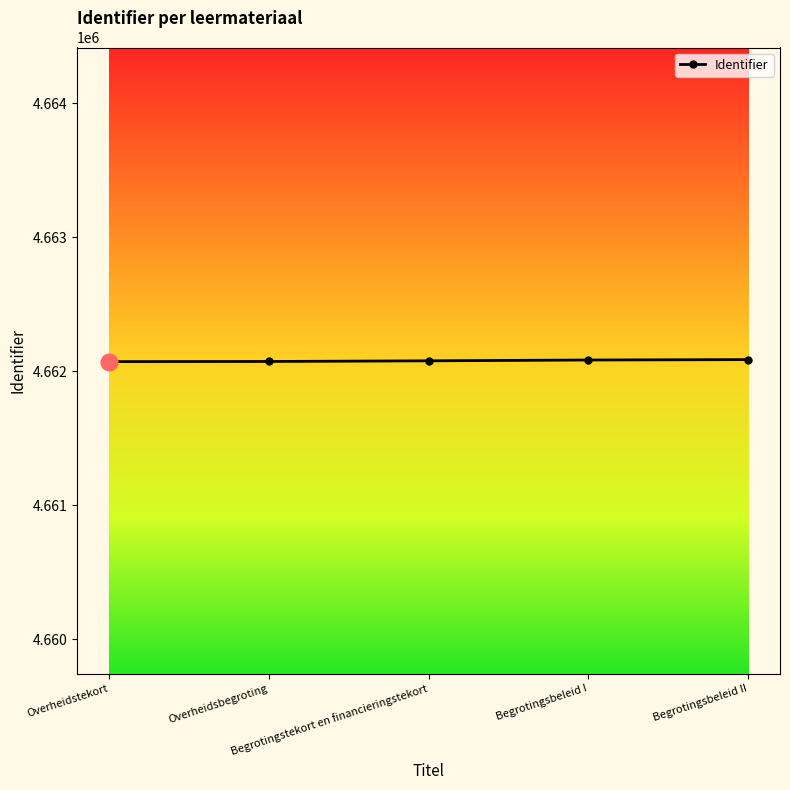

What is the greatest value displayed?

4662087